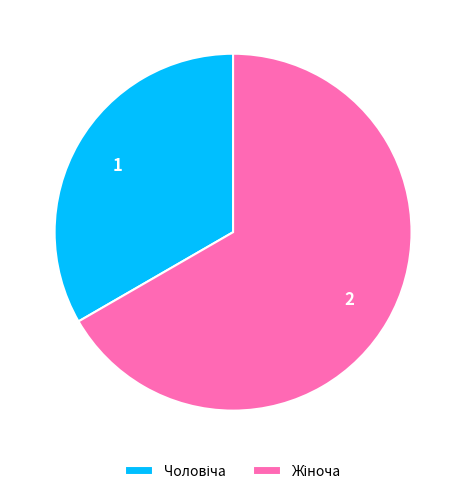

Is there a majority slice in this chart?

Yes